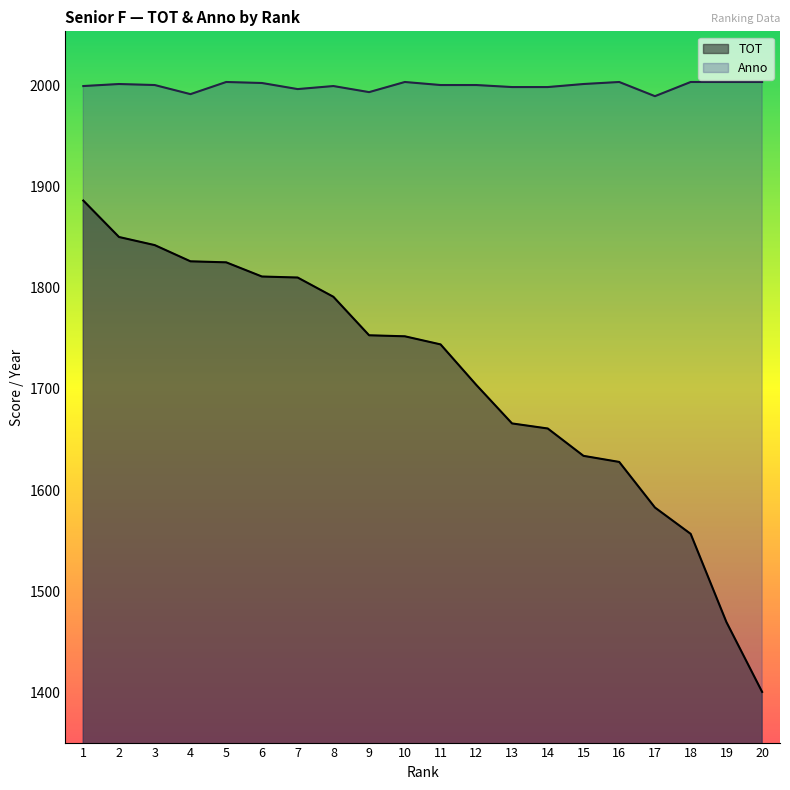

What is the minimum value shown in the chart?

1401